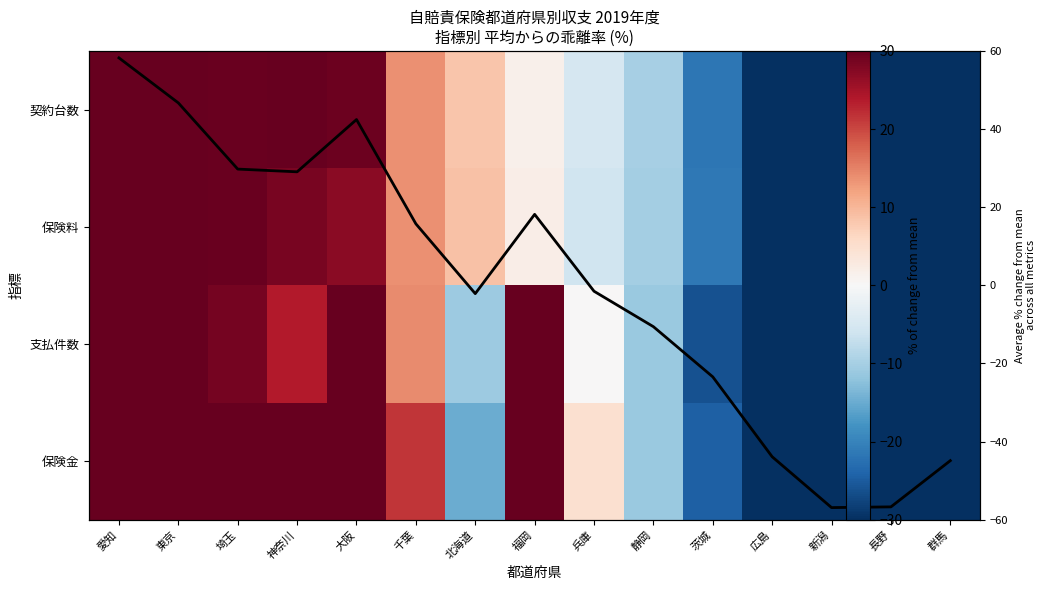

At 茨城, list the series in order from largest to smallest.

保険料, 契約台数, 平均乖離率, 保険金, 支払件数